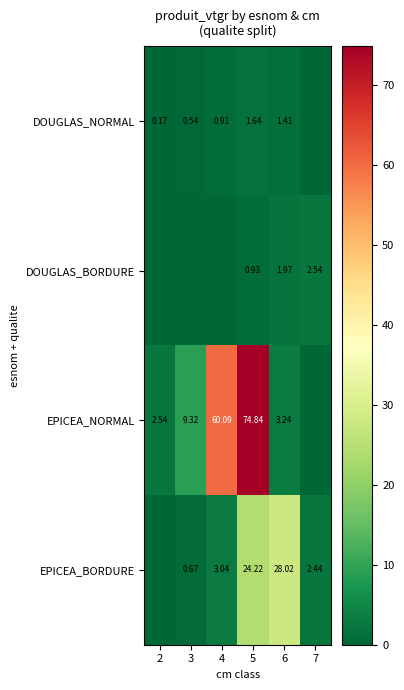

Between 2 and 4, which is larger?

4